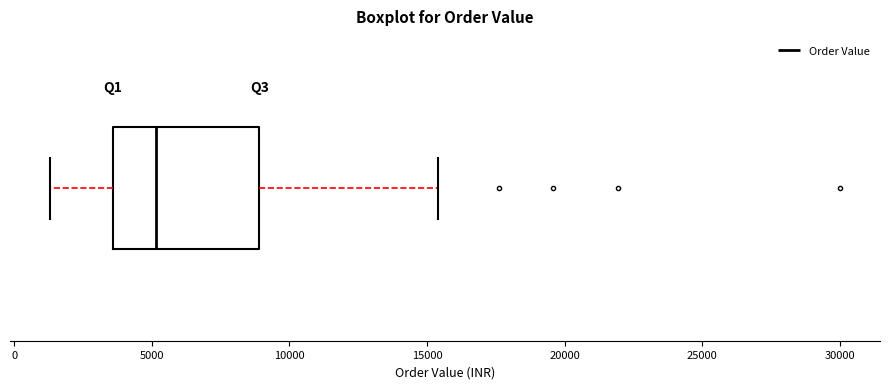

Where does the median line of the box sit on the x-axis? The values are not printed on the chart, so give them approximately, as read against the axis.

5000